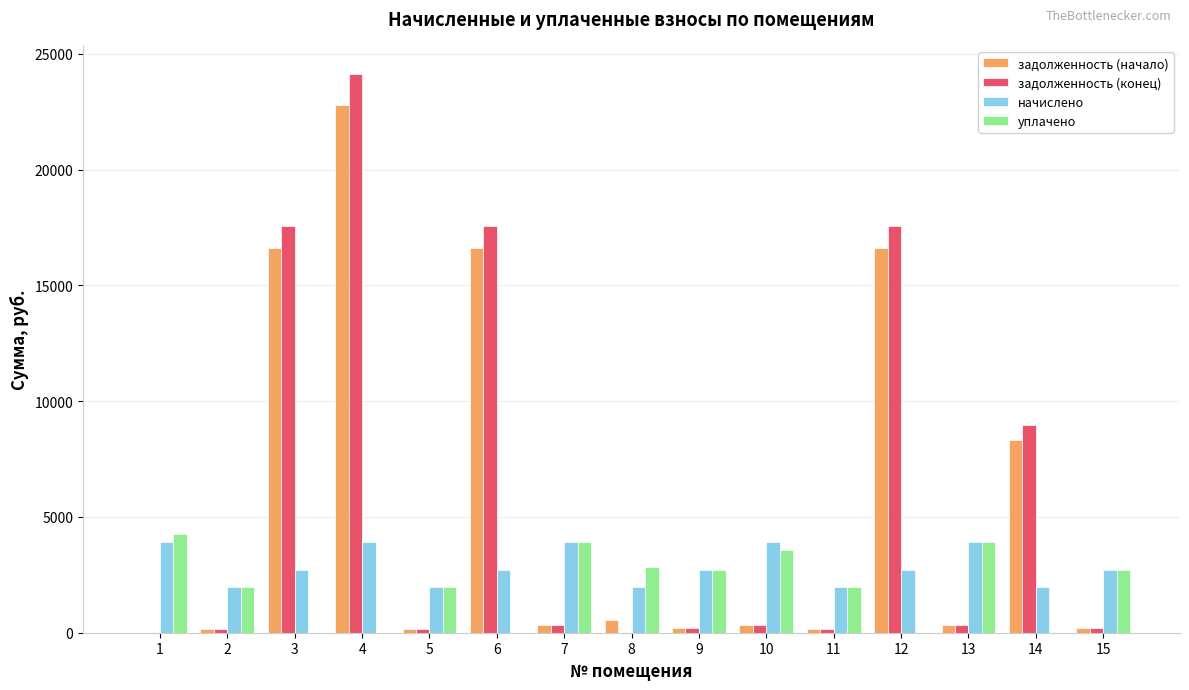

How many groups of bars are there?

15